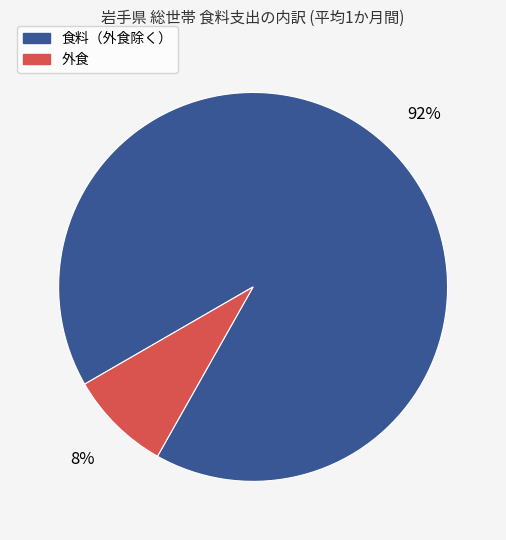

How many slices are in this pie chart?

2